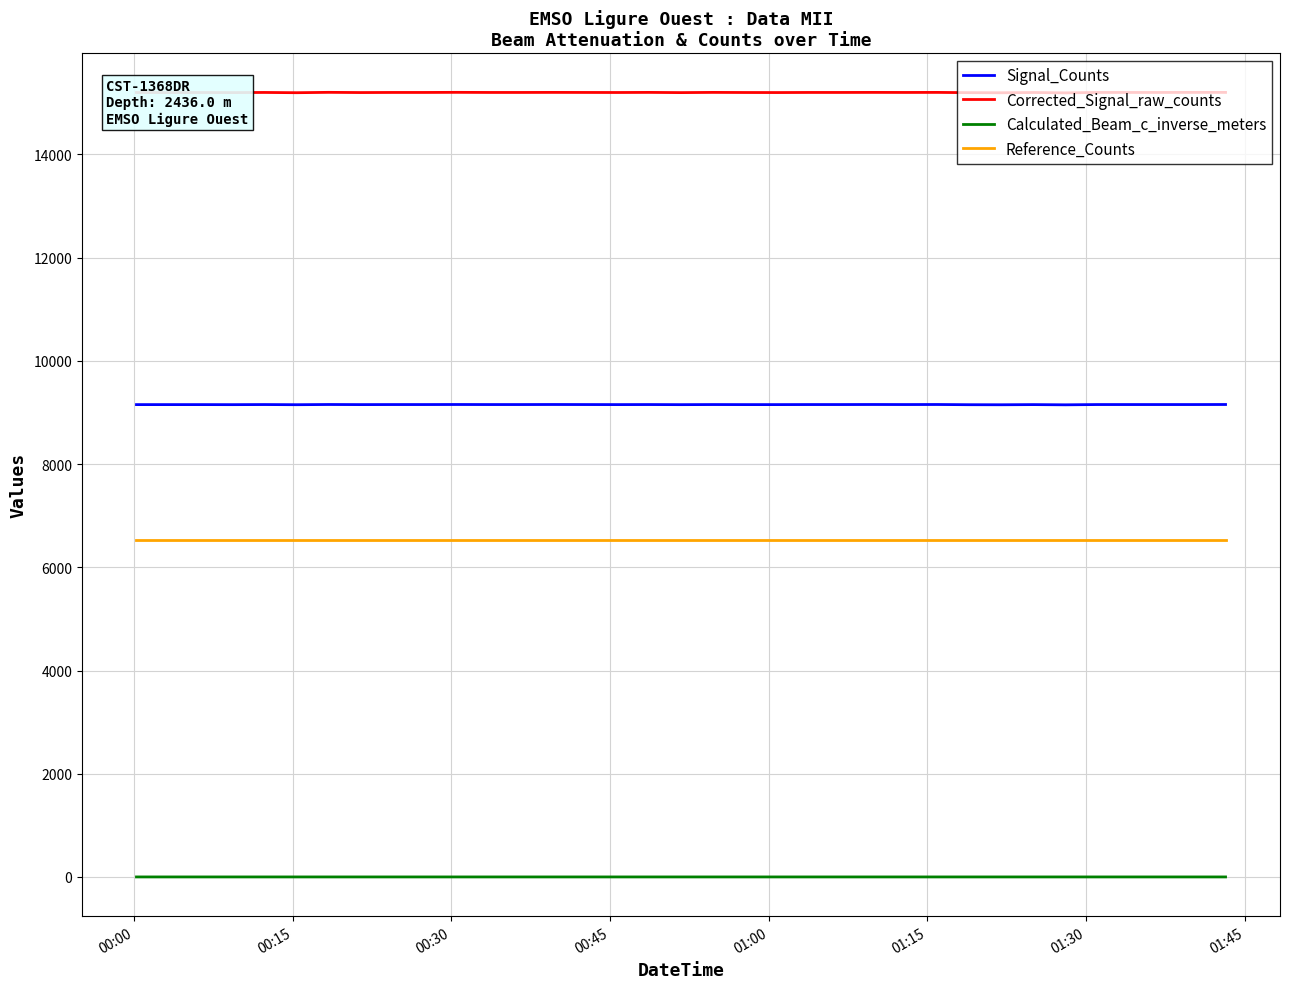

Which series has the largest total across all categories?

Corrected_Signal_raw_counts